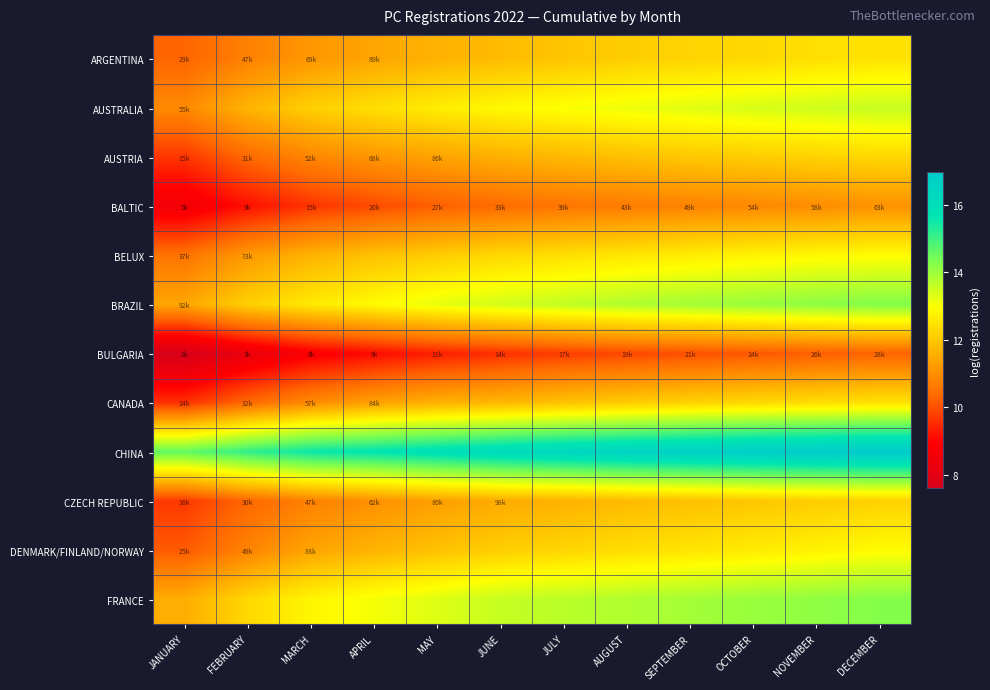

What is the greatest value displayed?

17.0